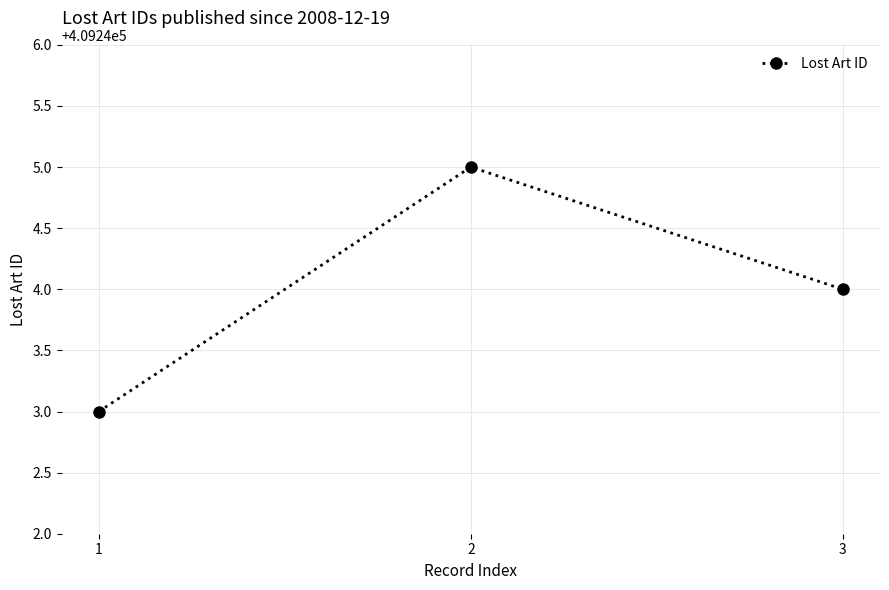

What is the change in value from 1 to 3?

+1